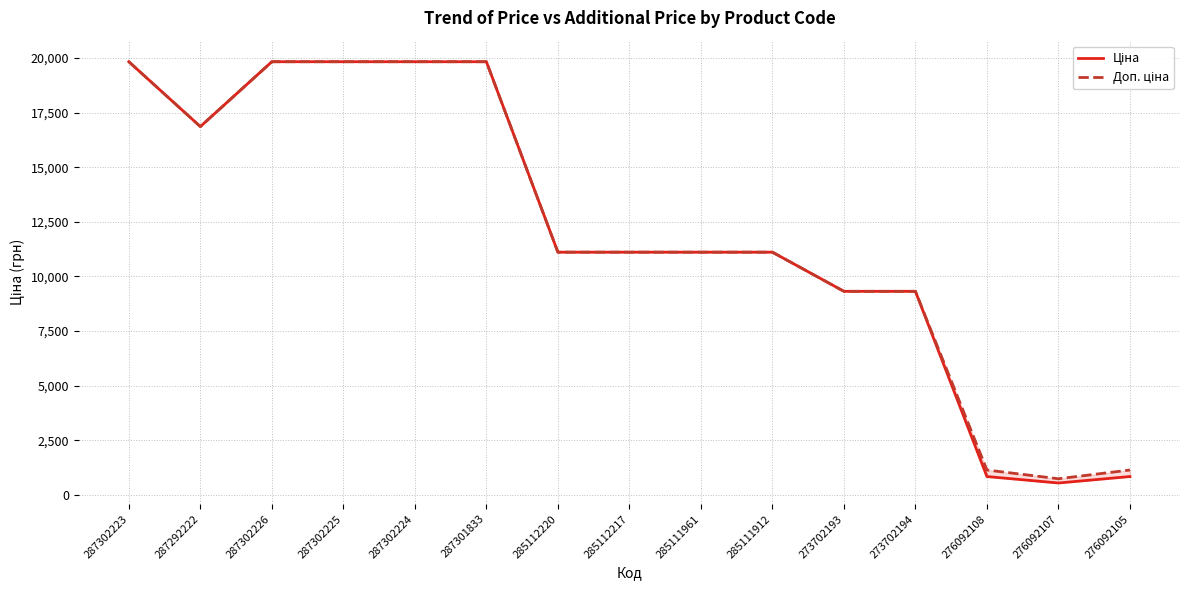

Read the Доп. ціна value at 287302223.

19831.1